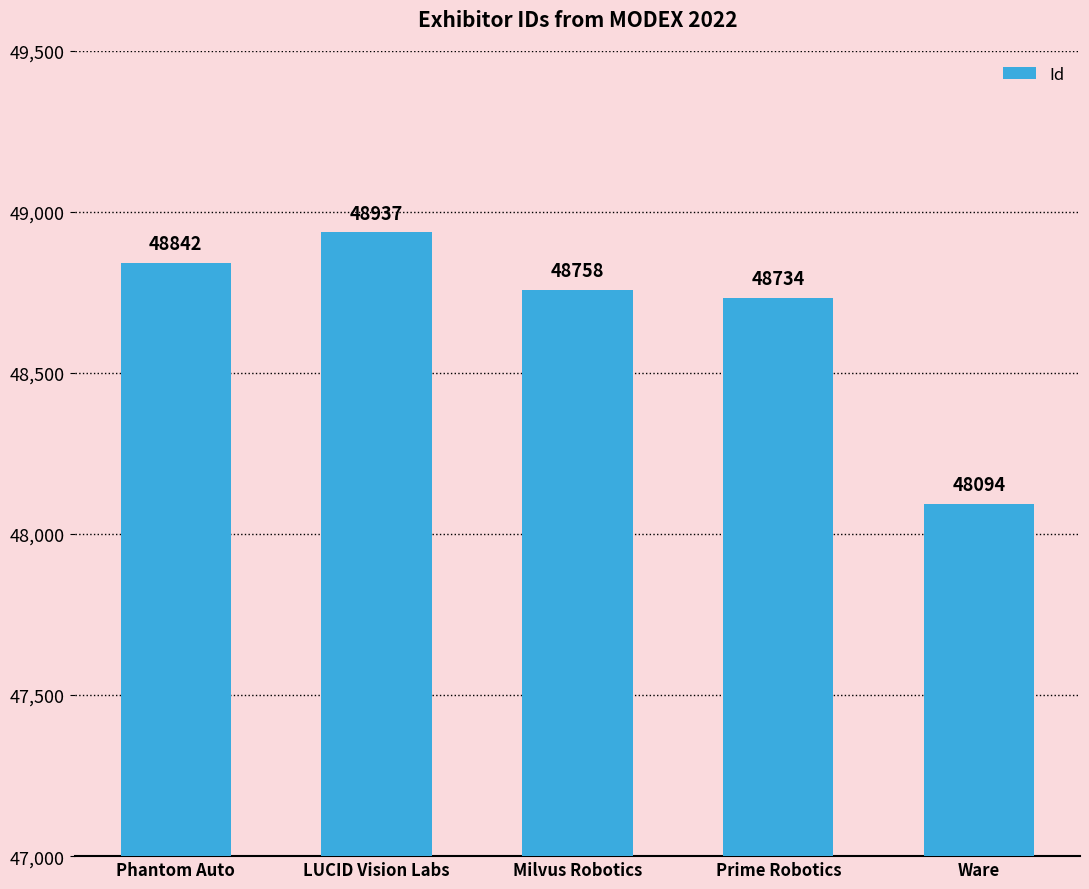

What position from the left is LUCID Vision Labs?

2